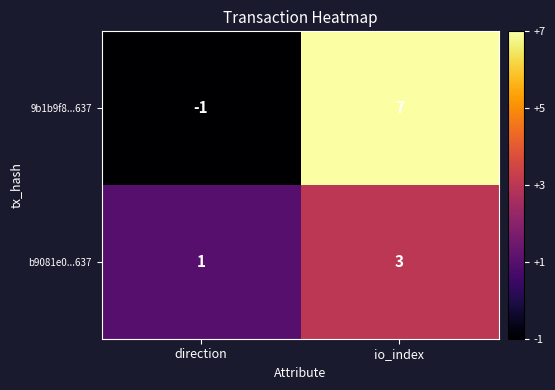

At which category is the sum across all series the highest?

io_index